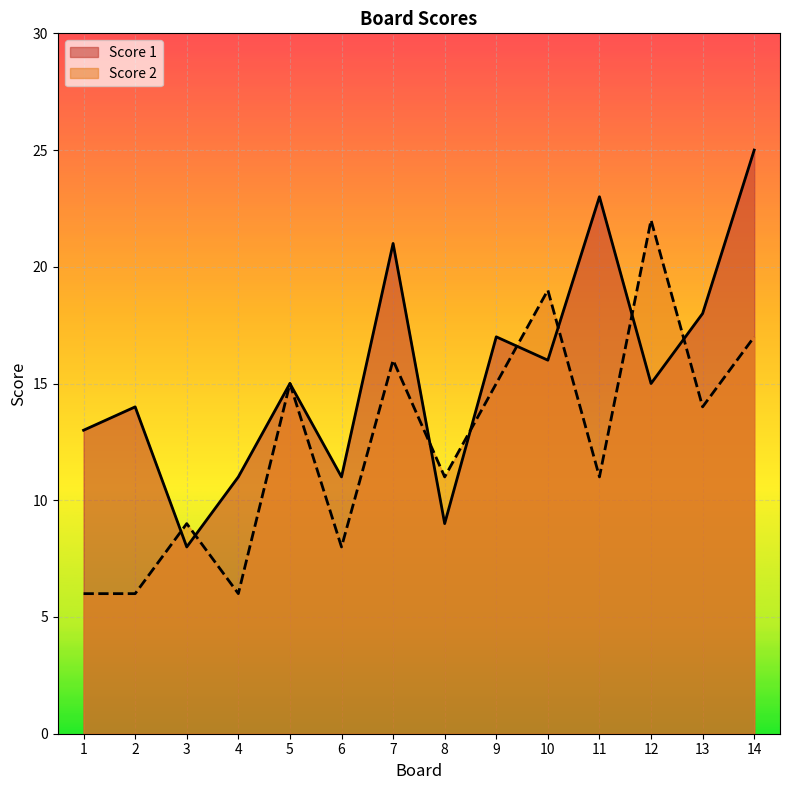

What value does the Score 2 series have at 9, to the nearest 5?

15